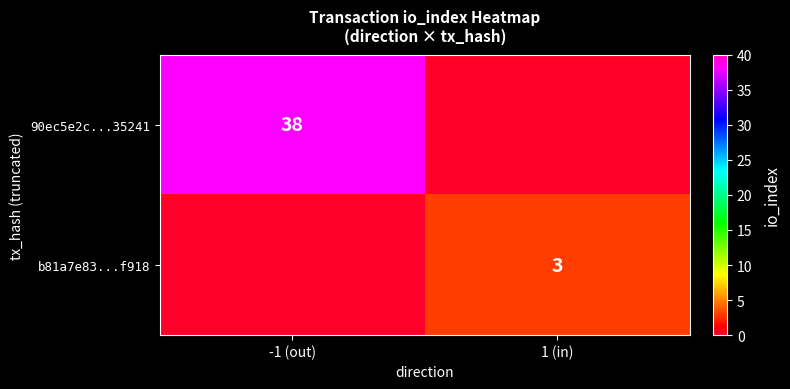

Which has a higher value, 1 (in) or -1 (out)?

-1 (out)